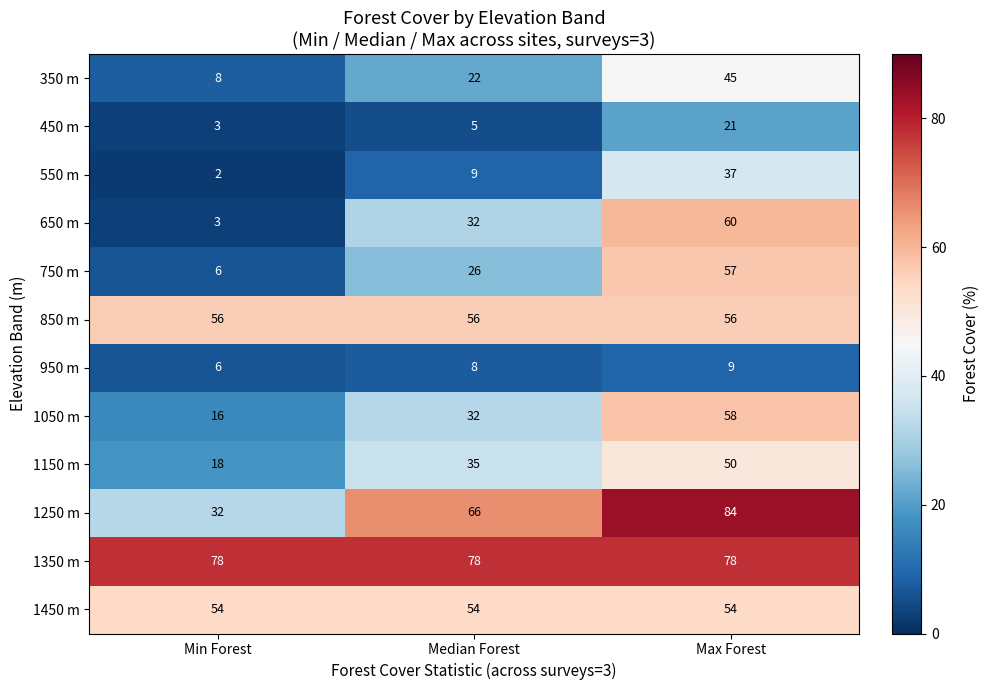

The 950 m series shows 14 at Max Forest. True or false?

False